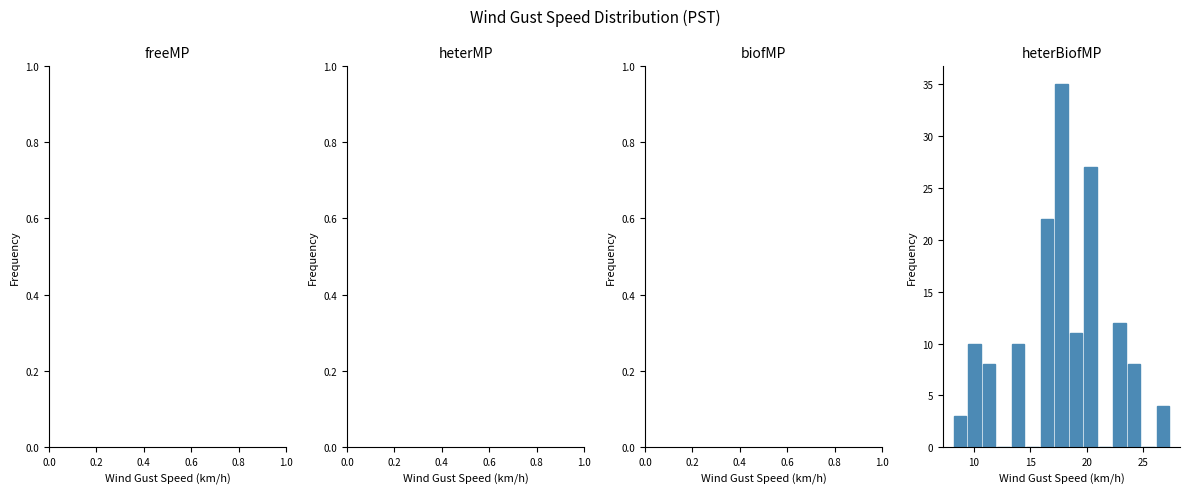

Around what value on the x-axis is the tallest bar? Give the approximate position of its centre, as read against the axis.

18.0